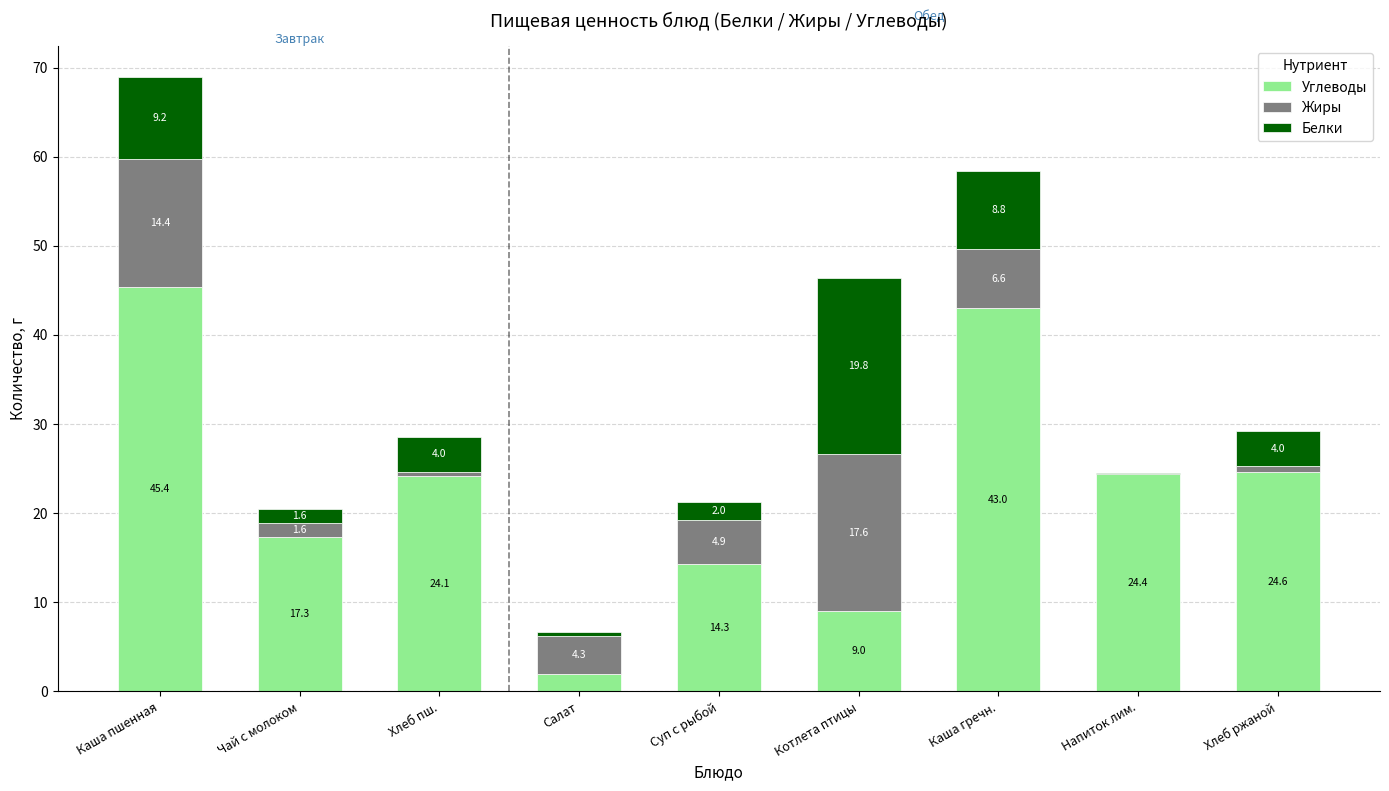

What is the difference between the Углеводы values at Каша пшенная and Каша гречн.?

2.4